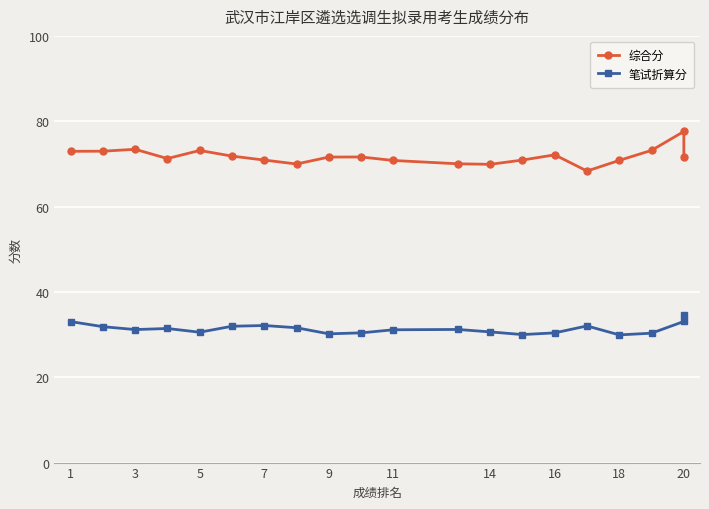

What is the smallest value displayed?

29.9